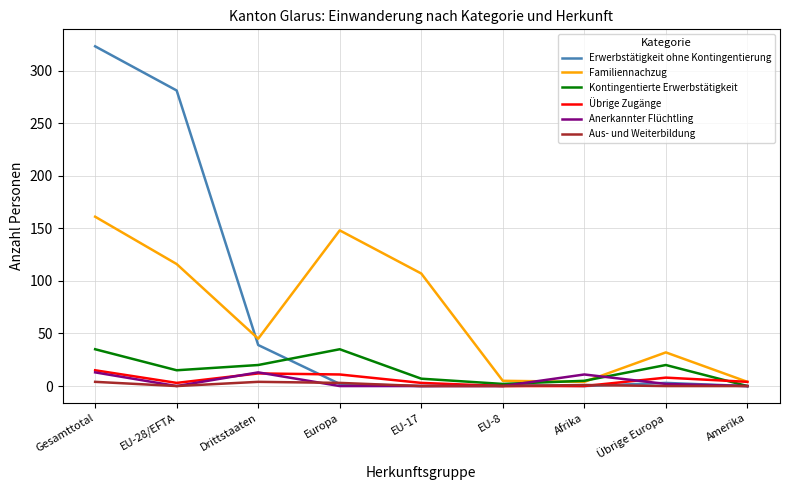

How many lines are shown in the chart?

6